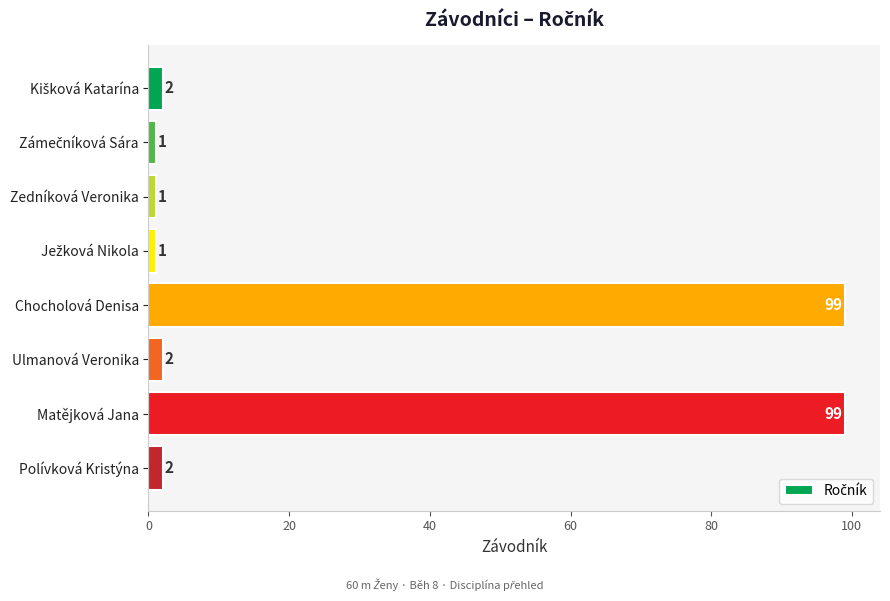

True or false: the data shows 177 at Chocholová Denisa.

False